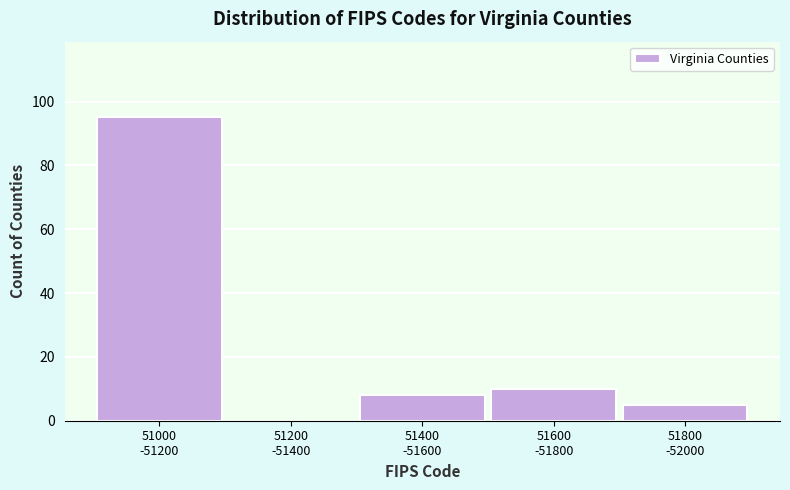

What is the sum of all values?

118